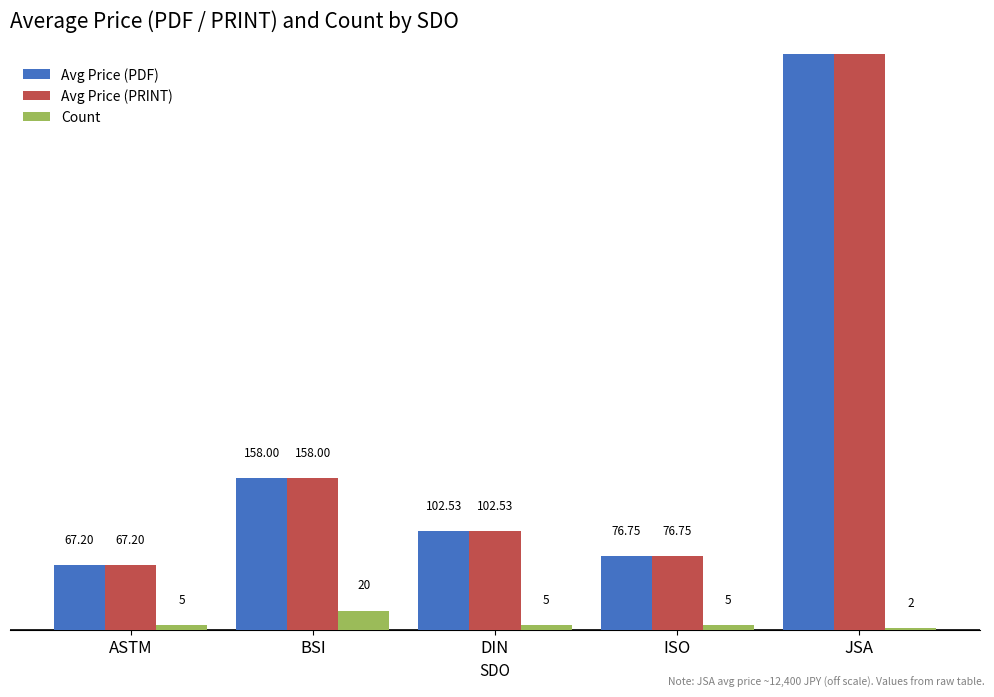

Reading left to right, transcribe all the data shown in this chart.

Avg Price (PDF): ASTM=67.2	BSI=158.0	DIN=102.5	ISO=76.8	JSA=12400.0
Avg Price (PRINT): ASTM=67.2	BSI=158.0	DIN=102.5	ISO=76.8	JSA=12400.0
Count: ASTM=5.0	BSI=20.0	DIN=5.0	ISO=5.0	JSA=2.0